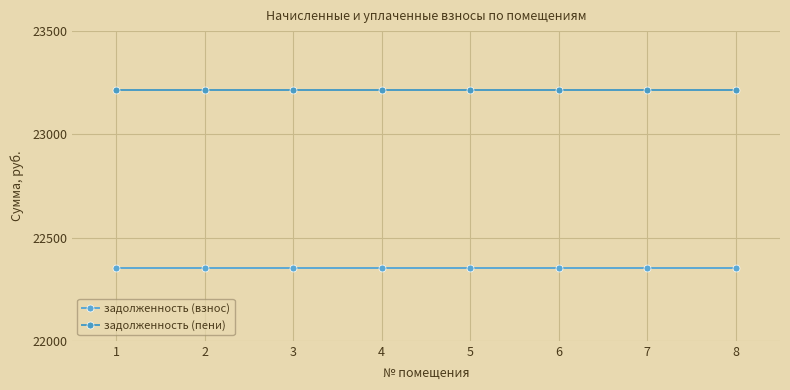

How many categories are shown in the chart?

8